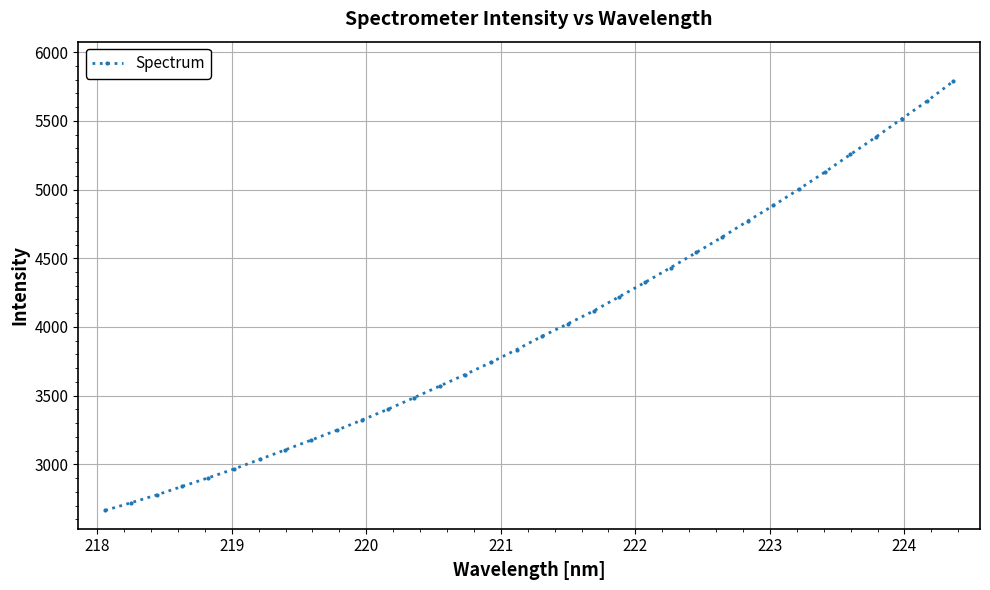

What is the sum of all values?

136060.1